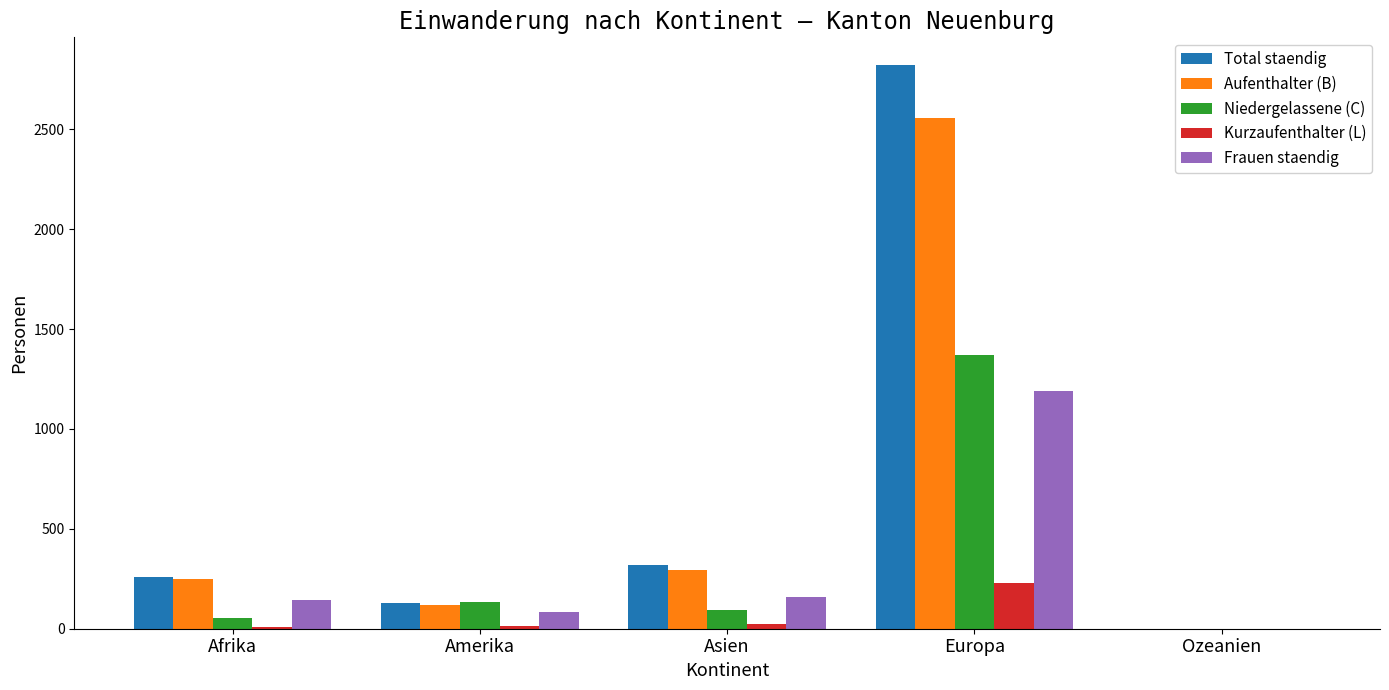

What is the greatest value displayed?

2820